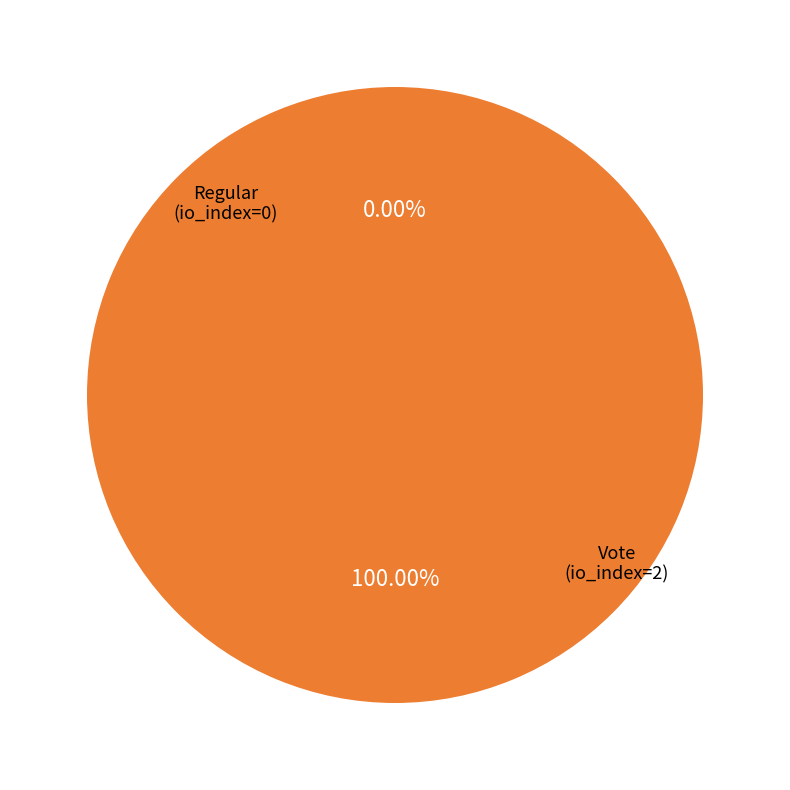

To the nearest percent, what portion does Vote (io_index=2) represent?

100%